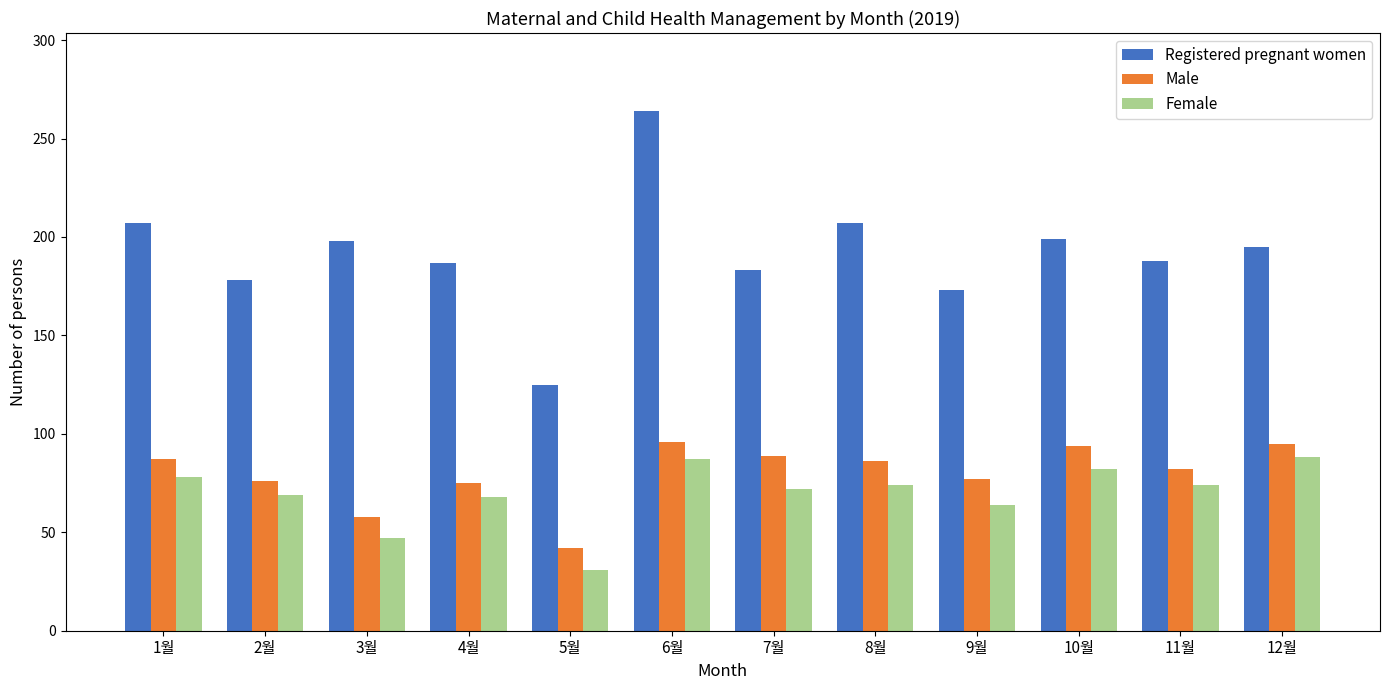

At 7월, list the series in order from smallest to largest.

Female, Male, Registered pregnant women